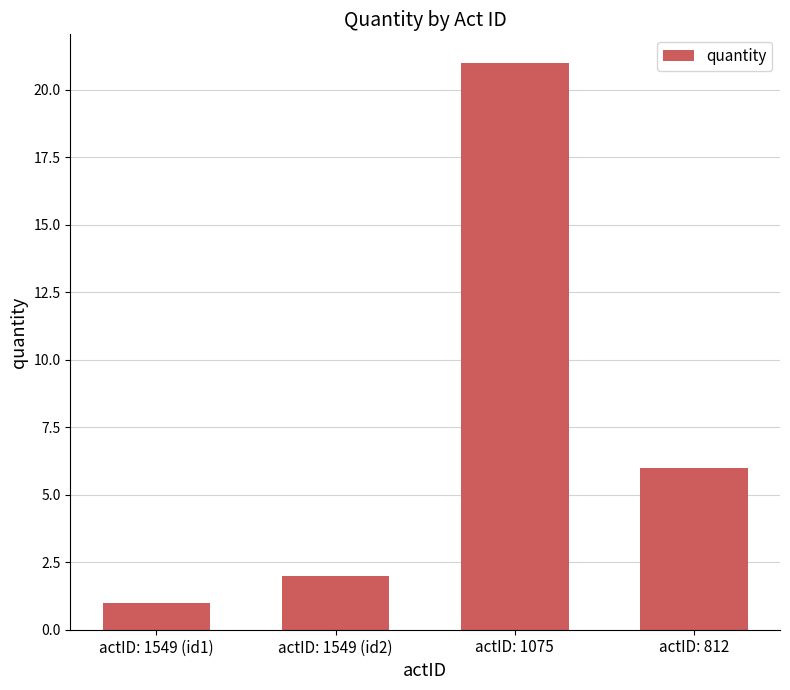

Reading left to right, what are all the values shown in this chart?

1	2	21	6